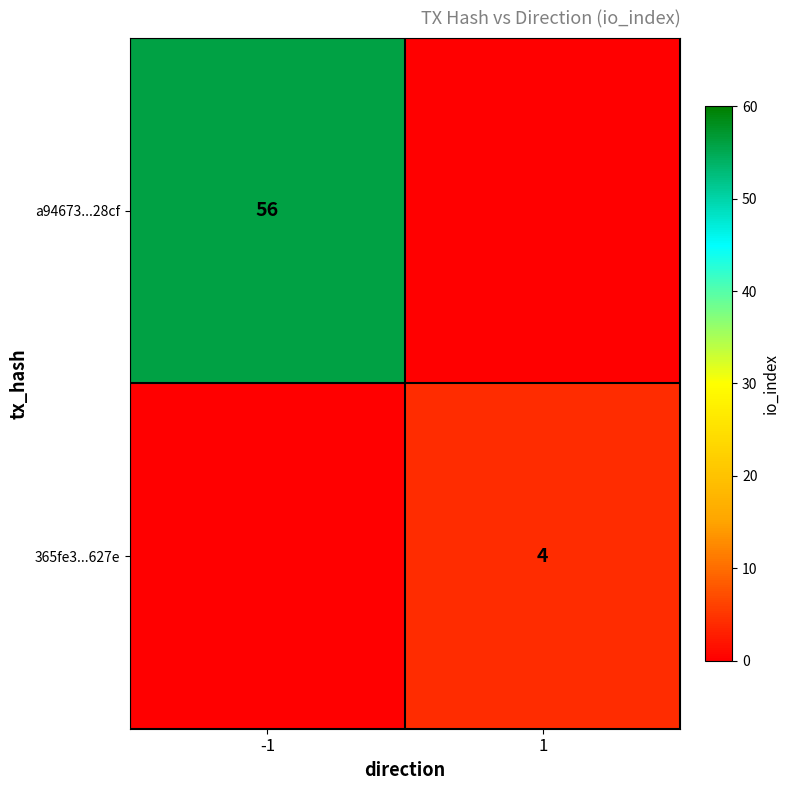

The value of a94673...28cf at -1 is 35. True or false?

False